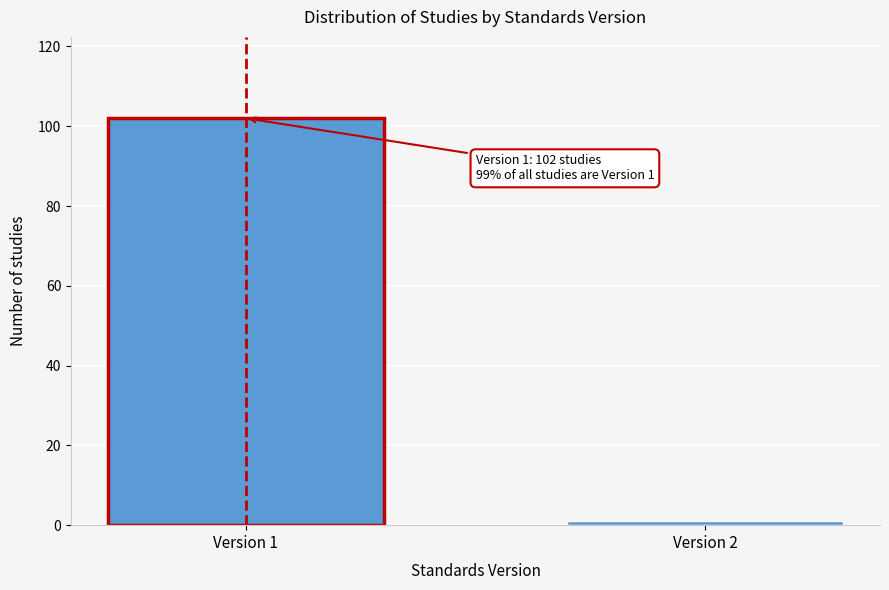

Reading left to right, what are all the values shown in this chart?

Version 1=102	Version 2=1